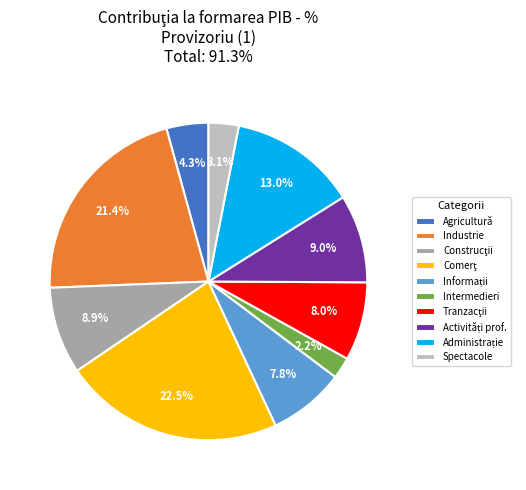

What is the smallest slice in the pie chart?

Intermedieri